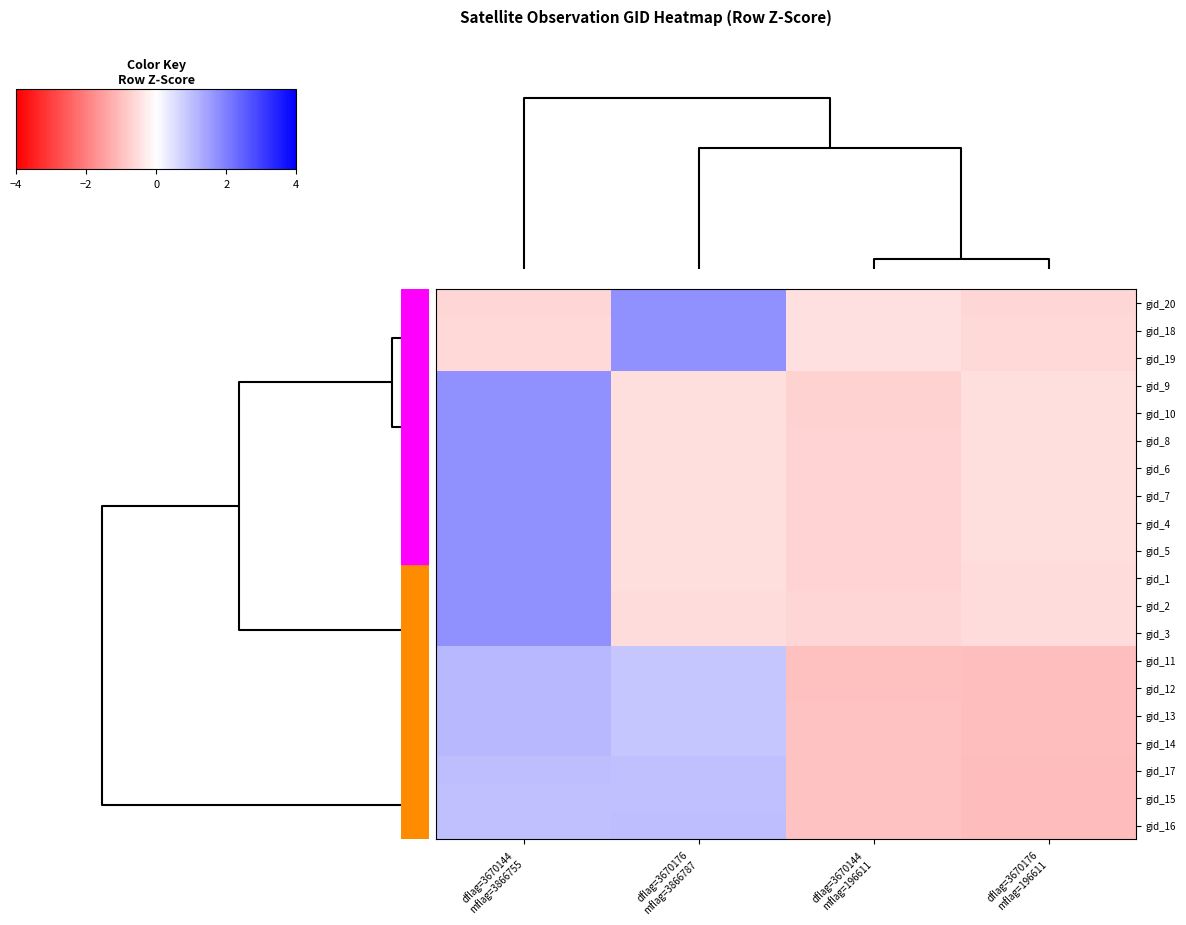

Which has a higher value, dflag=3670144
mflag=3866755 or dflag=3670176
mflag=196611?

dflag=3670144
mflag=3866755